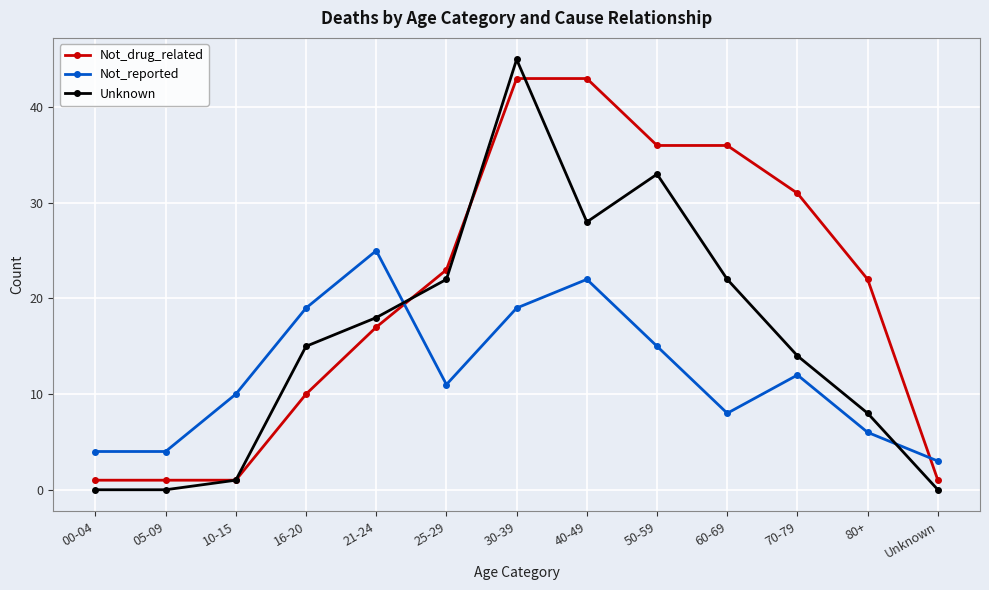

What is the total value across all series at 80+?

36